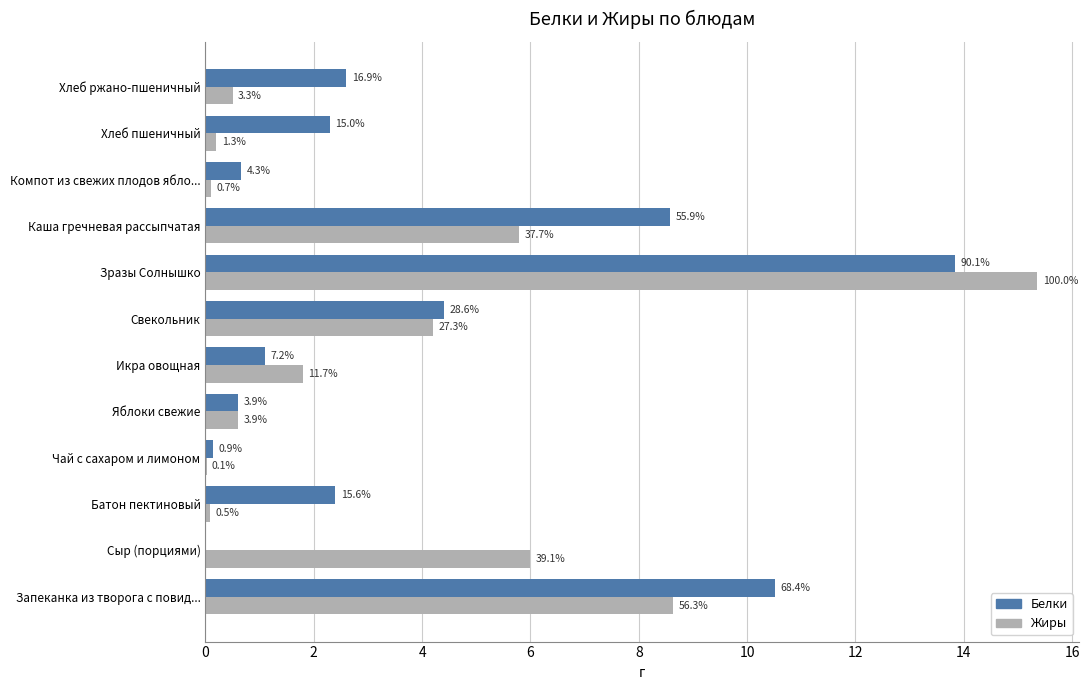

What are all the series names shown in the legend?

Белки, Жиры